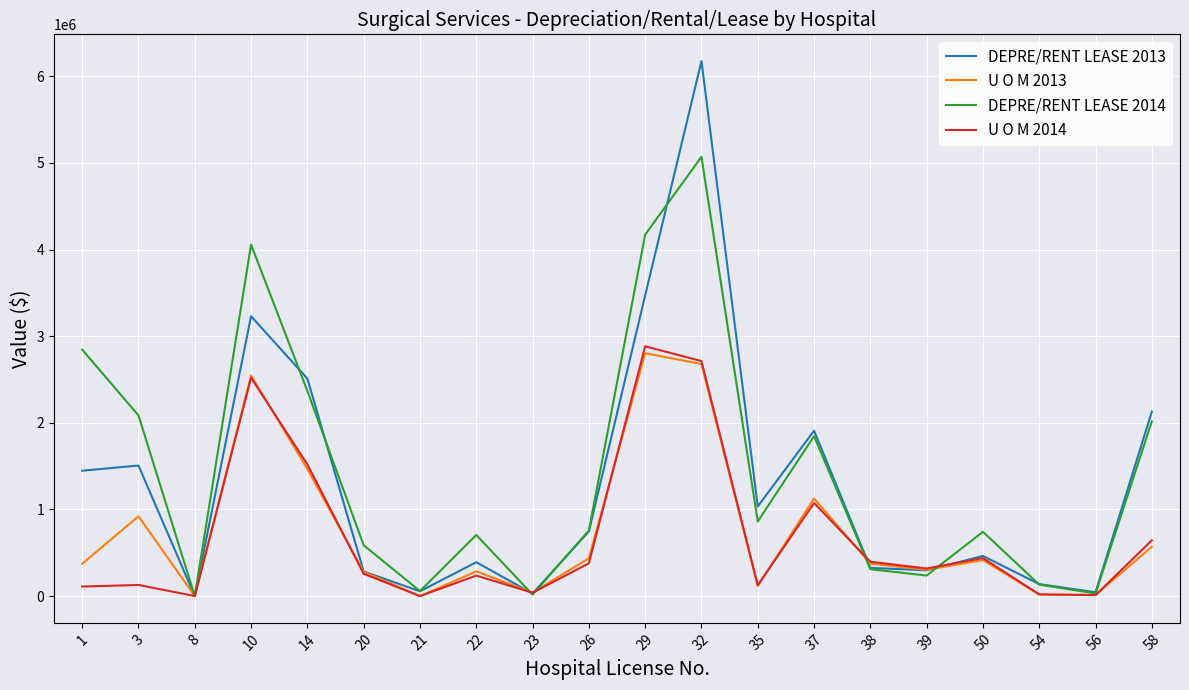

How many lines are shown in the chart?

4